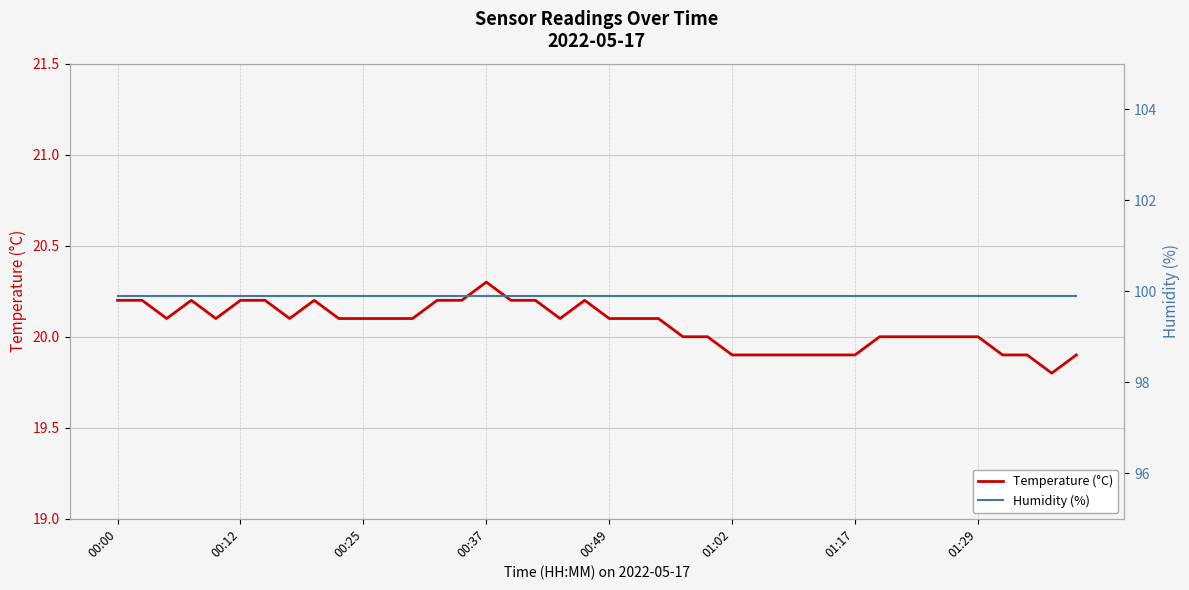

How many data points does each series have?

40